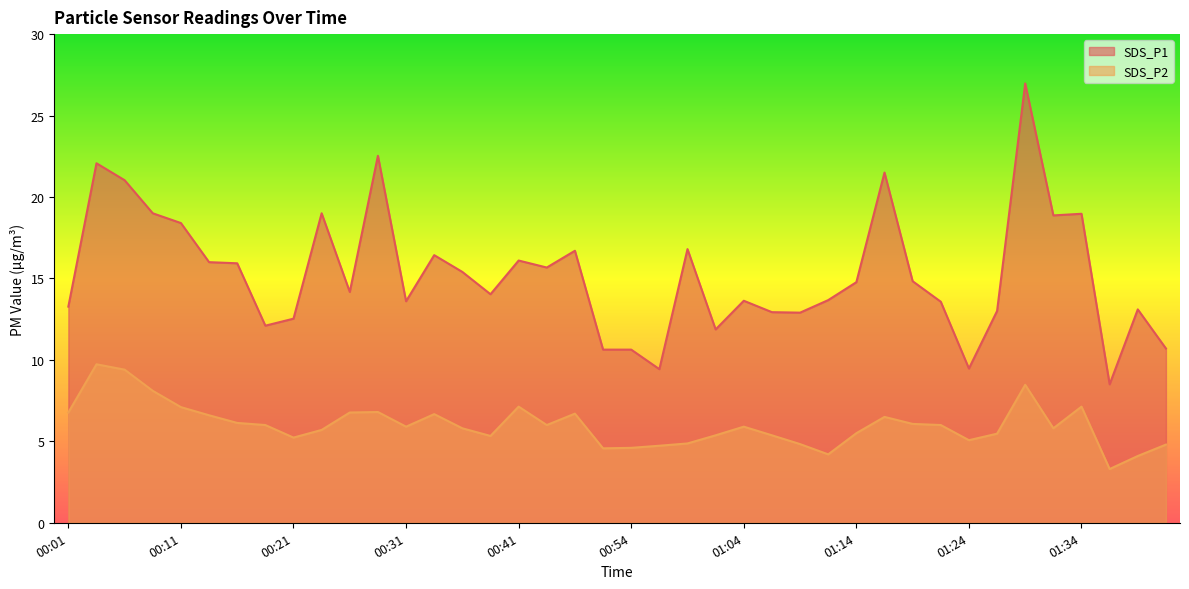

Which series has the largest total across all categories?

SDS_P1